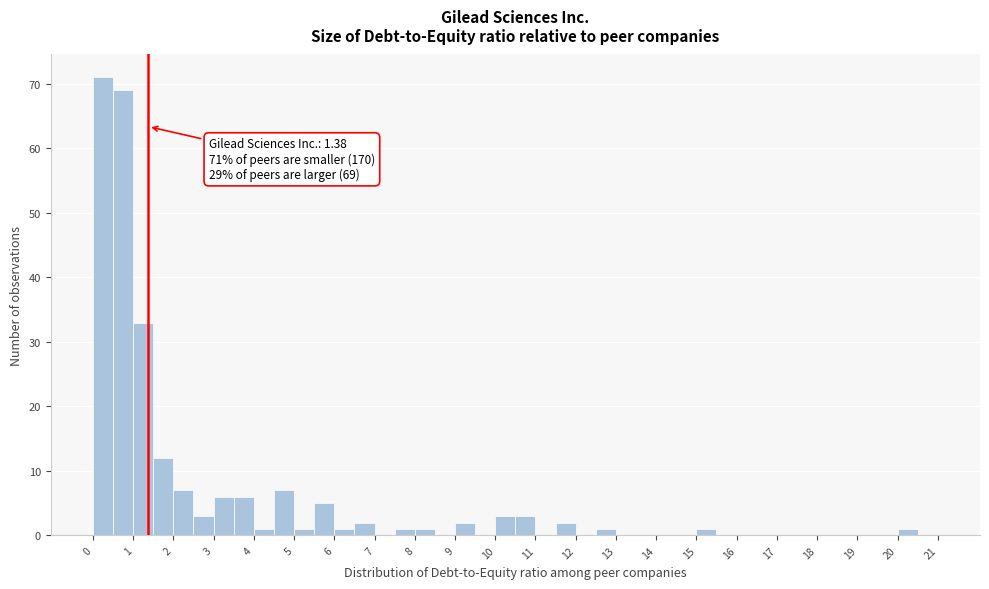

Over which range of the x-axis is the bar tallest?

0.0 to 0.5